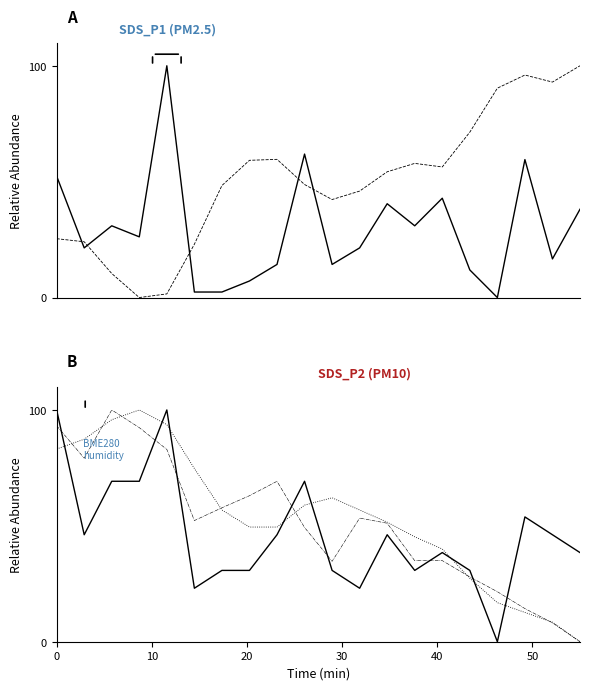

How many distinct data groups are displayed?

5